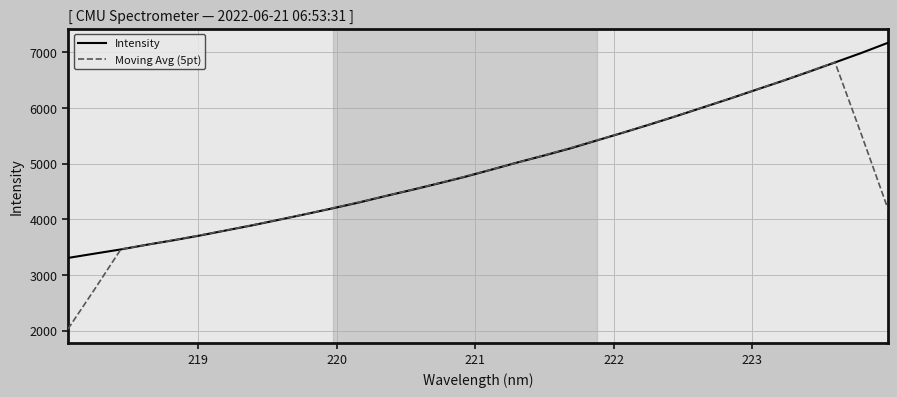

What is the minimum value shown in the chart?

2029.6